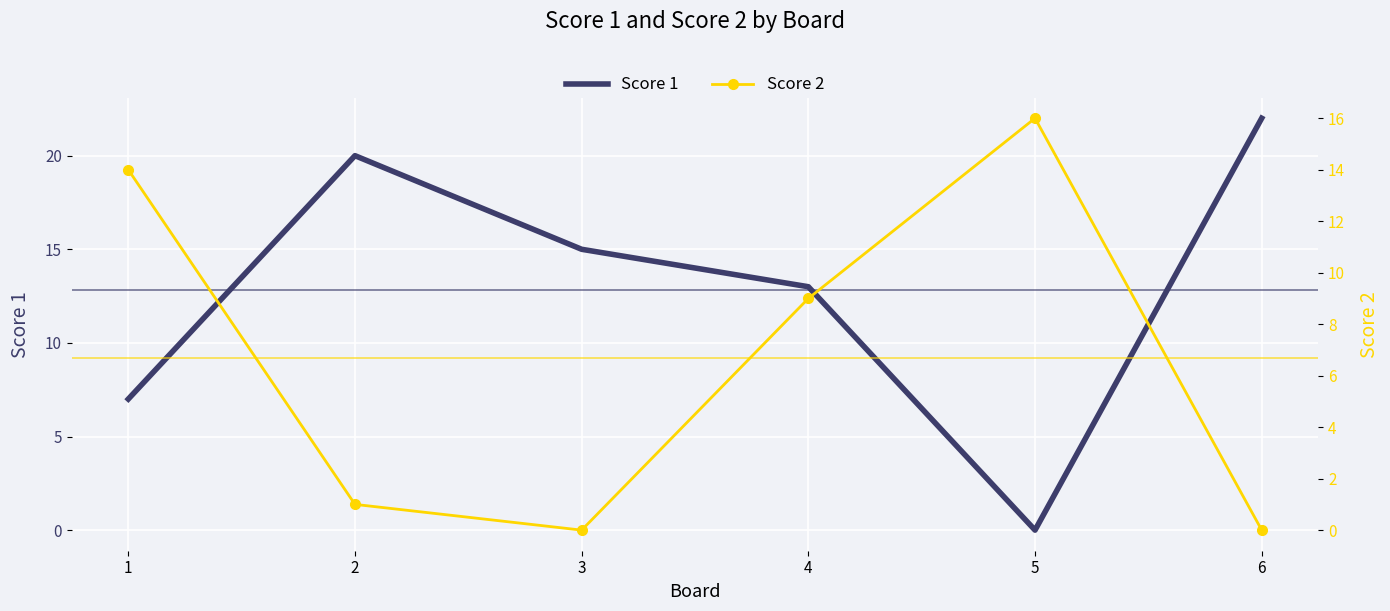

Rank the categories by Score 1 value from lowest to highest.

5, 1, 4, 3, 2, 6